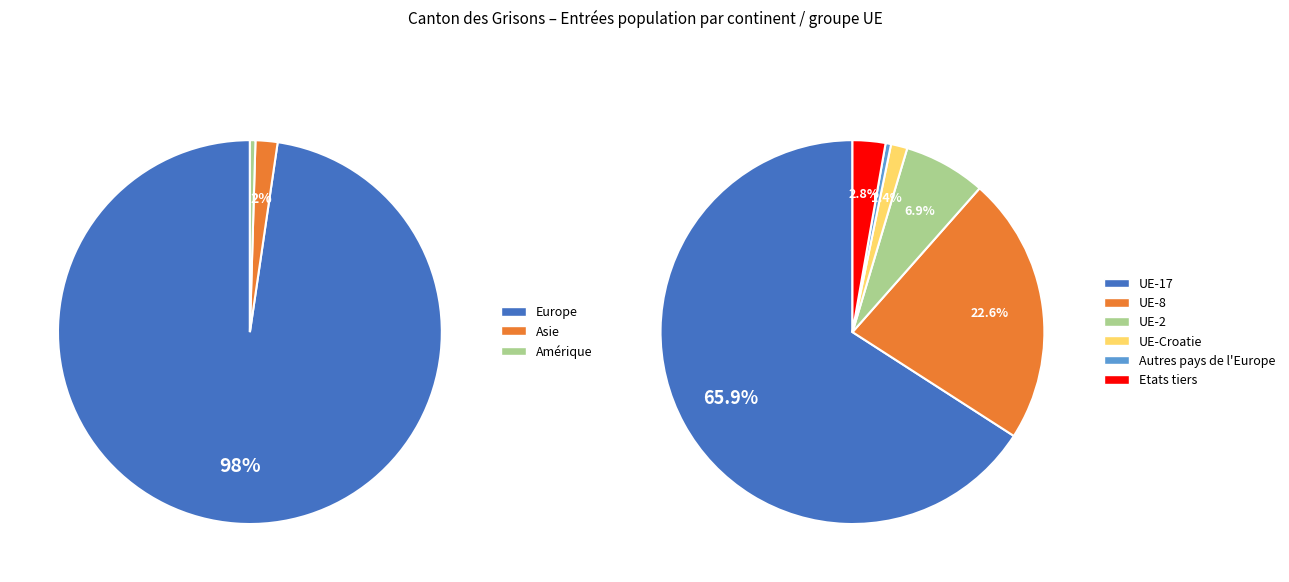

How many slices are in this pie chart?

6